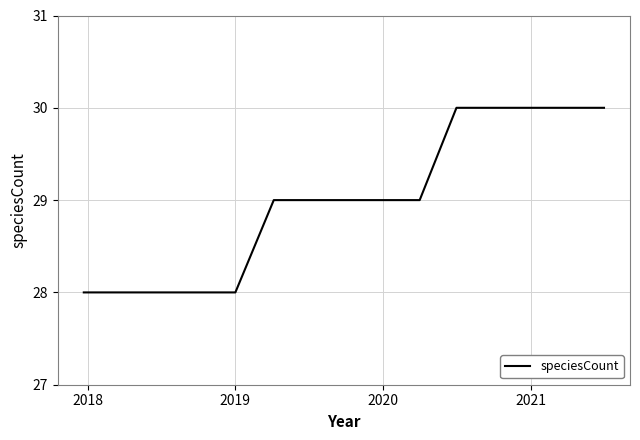

What is the greatest value displayed?

30